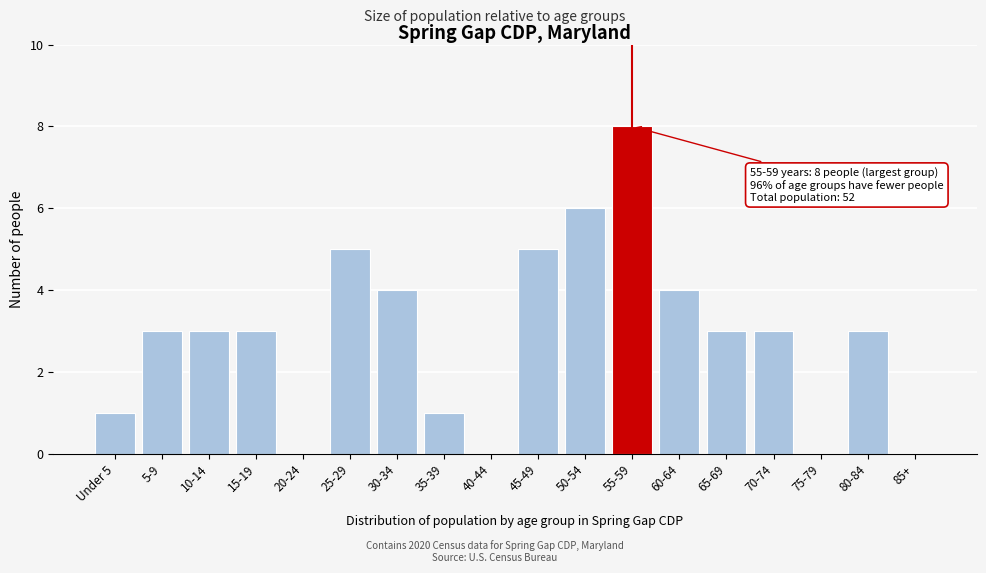

Reading left to right, list all the values displayed in this chart.

Under 5=1	5-9=3	10-14=3	15-19=3	20-24=0	25-29=5	30-34=4	35-39=1	40-44=0	45-49=5	50-54=6	55-59=8	60-64=4	65-69=3	70-74=3	75-79=0	80-84=3	85+=0